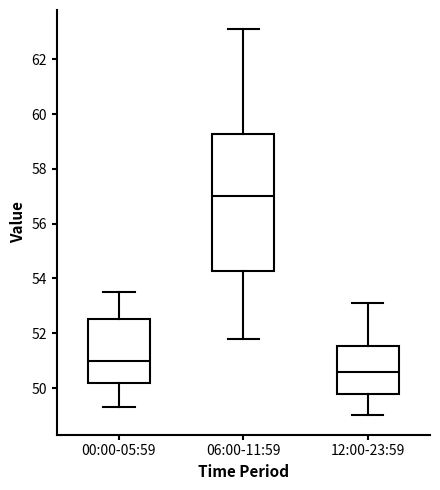

Reading left to right, transcribe this box plot: for each box, give where its median line is, the range the box spans, and where its two whiskers end, as read against the y-axis. The values are not printed on the chart, so give them approximately, as read against the axis.

00:00-05:59: median 51.0, box 50.2 to 52.6, whiskers 49.4 to 53.6
06:00-11:59: median 57.0, box 54.2 to 59.2, whiskers 51.8 to 63.2
12:00-23:59: median 50.6, box 49.8 to 51.6, whiskers 49.0 to 53.2